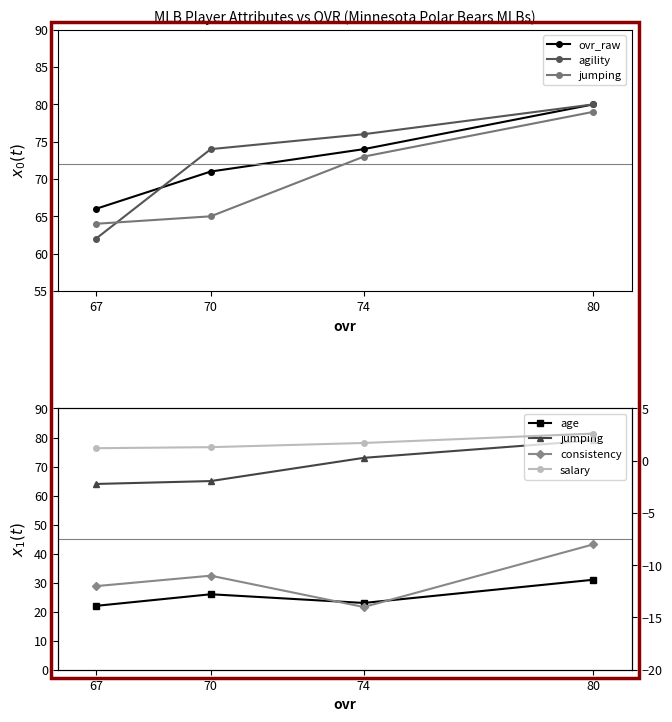

Does the chart have visible grid lines?

No